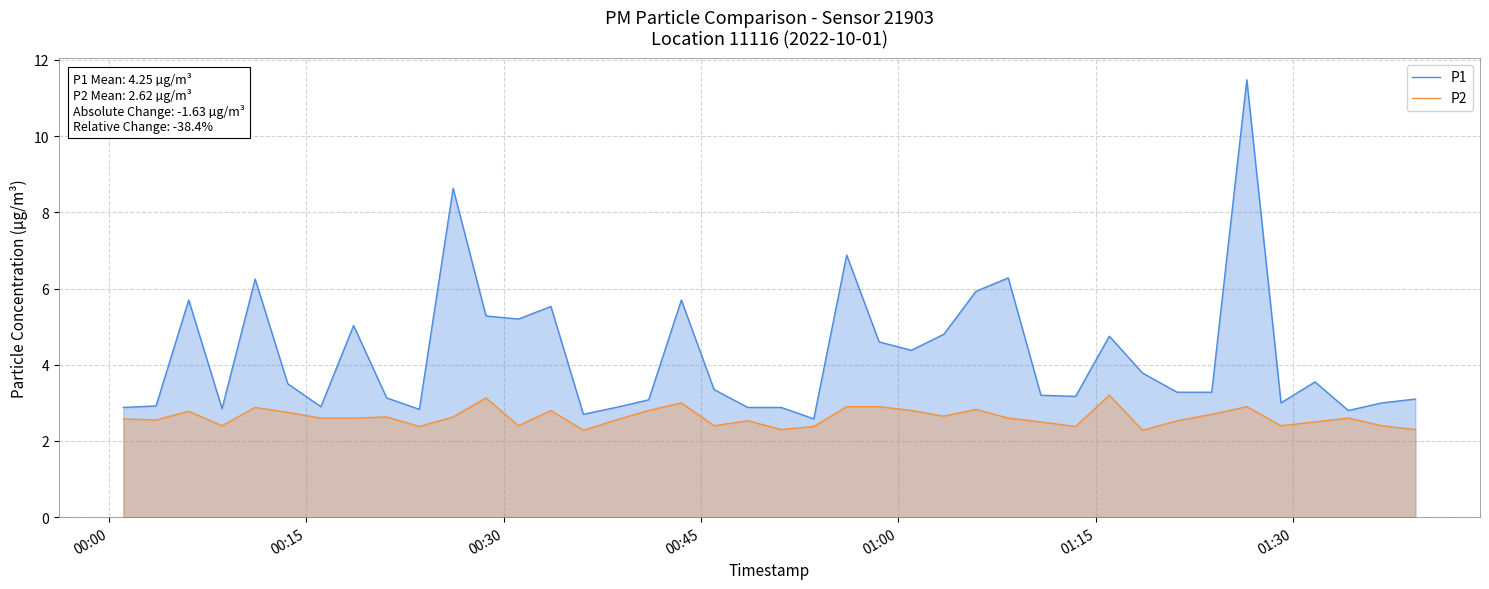

Rank the series by their average value, from highest to lowest.

P1, P2